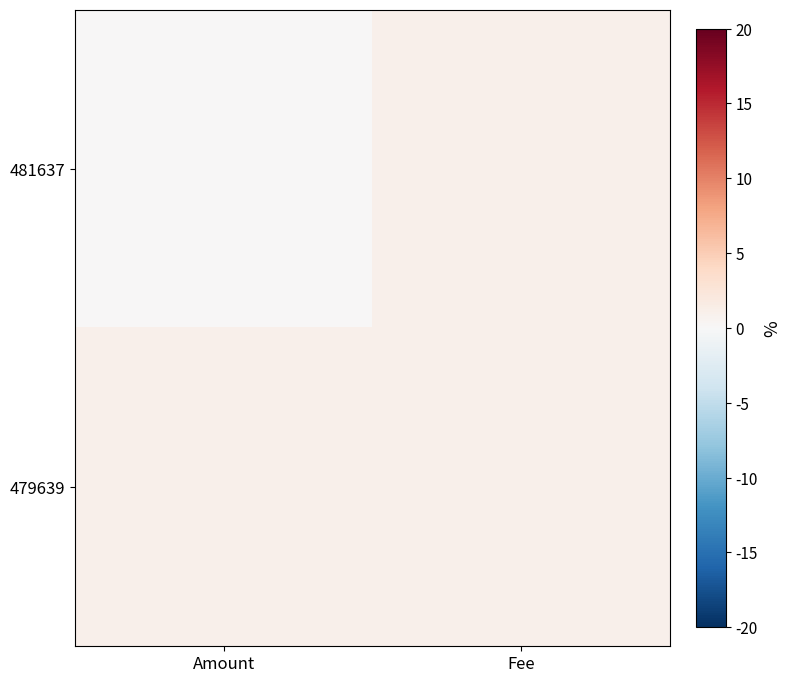

Reading left to right, transcribe all the data shown in this chart.

481637: Amount=0	Fee=1
479639: Amount=1	Fee=1